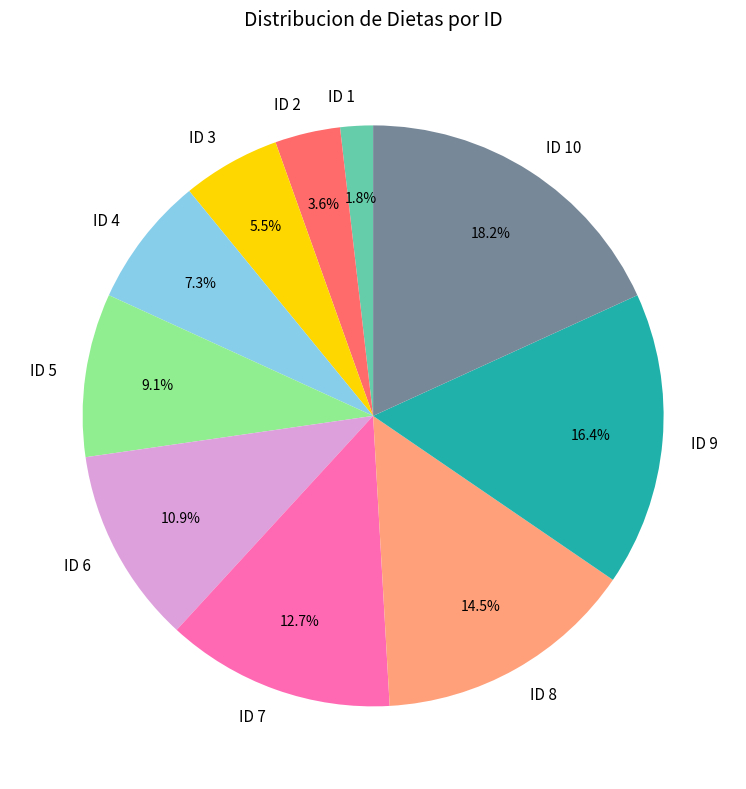

Approximately how many times larger is the value at ID 1 compared to ID 2?

0.5